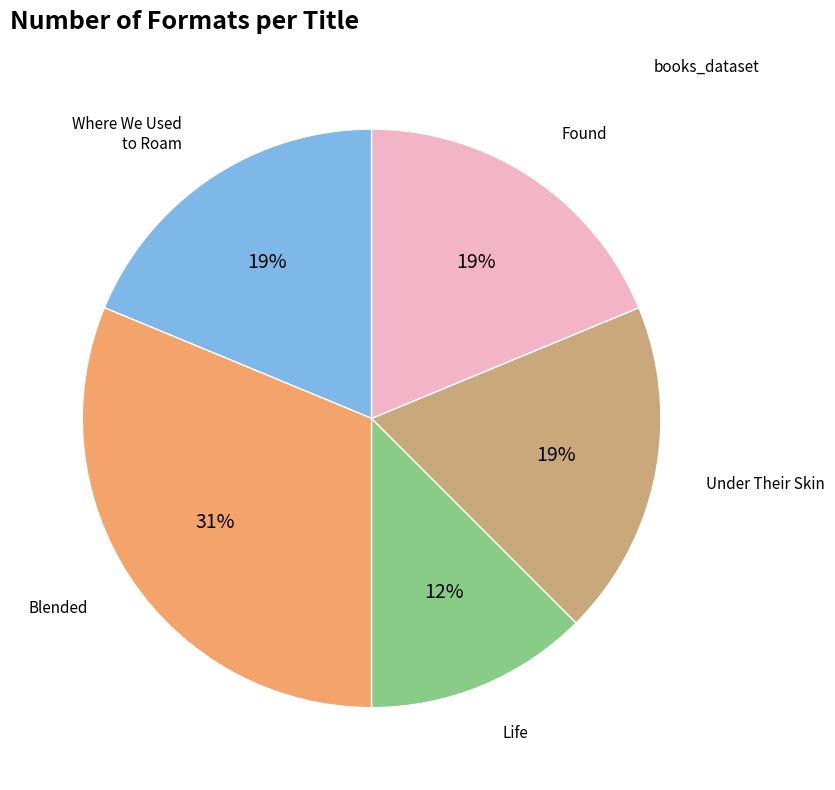

To the nearest percent, what is the difference between the largest and smallest slice percentages?

19%